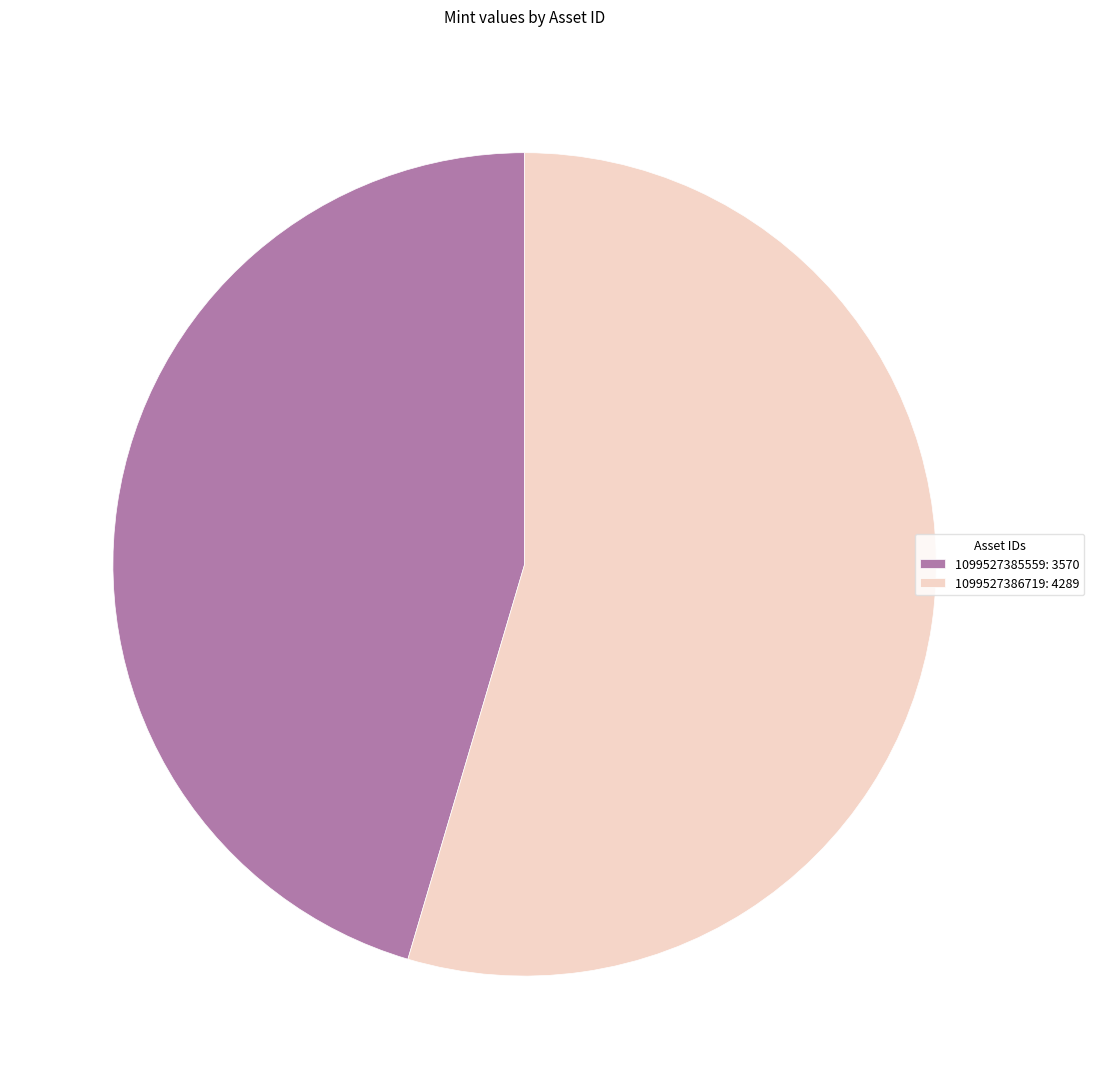

The 1099527386719 slice represents 55% of the pie. True or false?

True